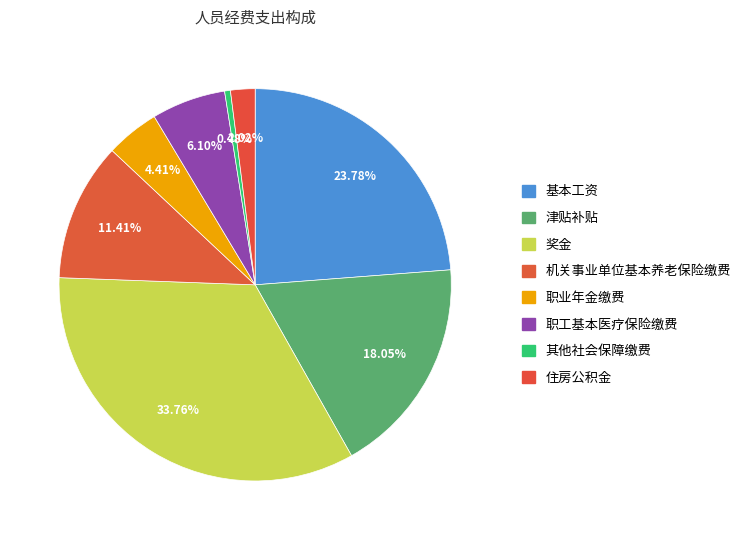

Is it true that 奖金 is 34% of the pie?

True